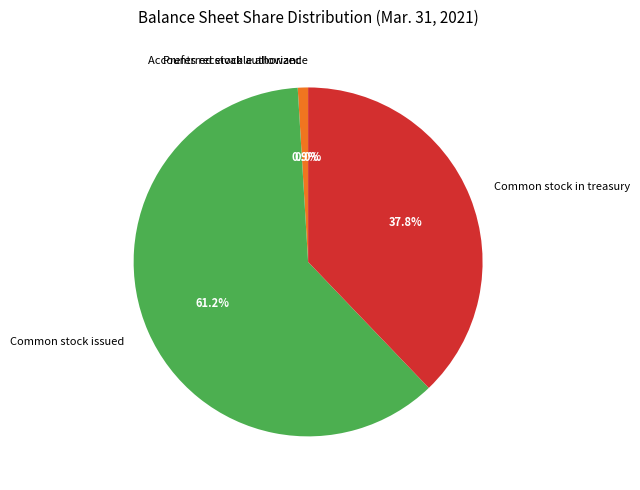

Which slice is the largest?

Common stock issued